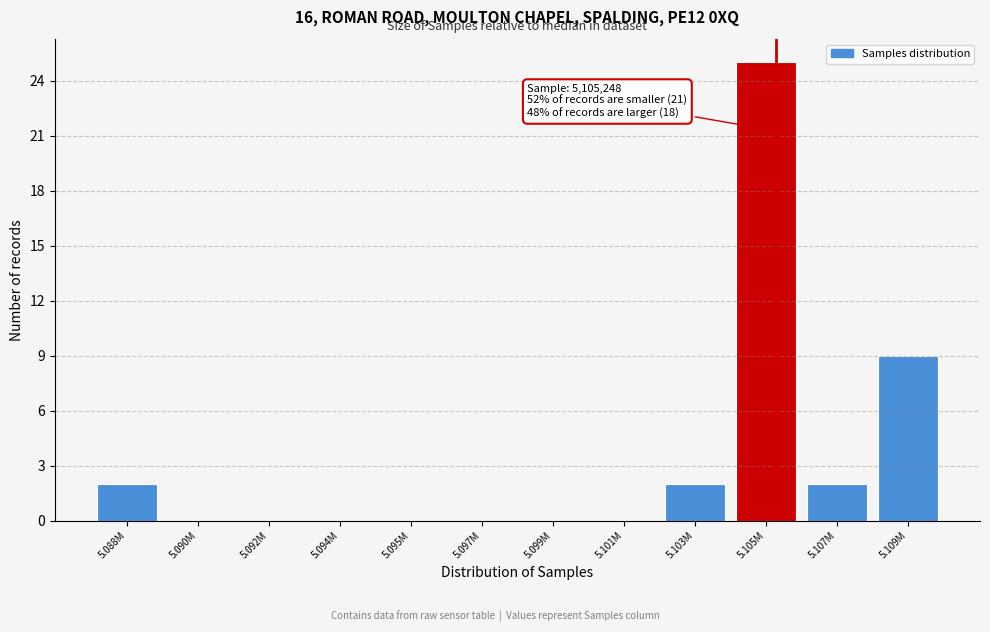

Reading right to left, list all the values displayed in this chart.

5.109M=9	5.107M=2	5.105M=25	5.103M=2	5.101M=0	5.099M=0	5.097M=0	5.095M=0	5.094M=0	5.092M=0	5.090M=0	5.088M=2